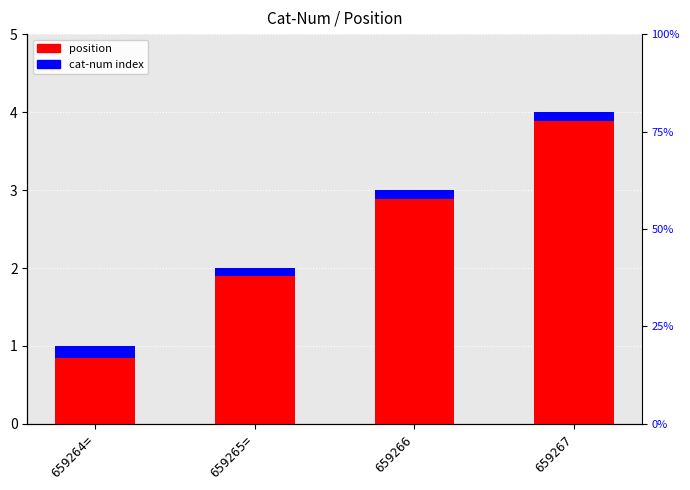

Reading right to left, extract all data points from this chart.

position: 659267=4.0	659266=3.0	659265==2.0	659264==1.0
cat-num index: 659267=0.1	659266=0.1	659265==0.1	659264==0.2